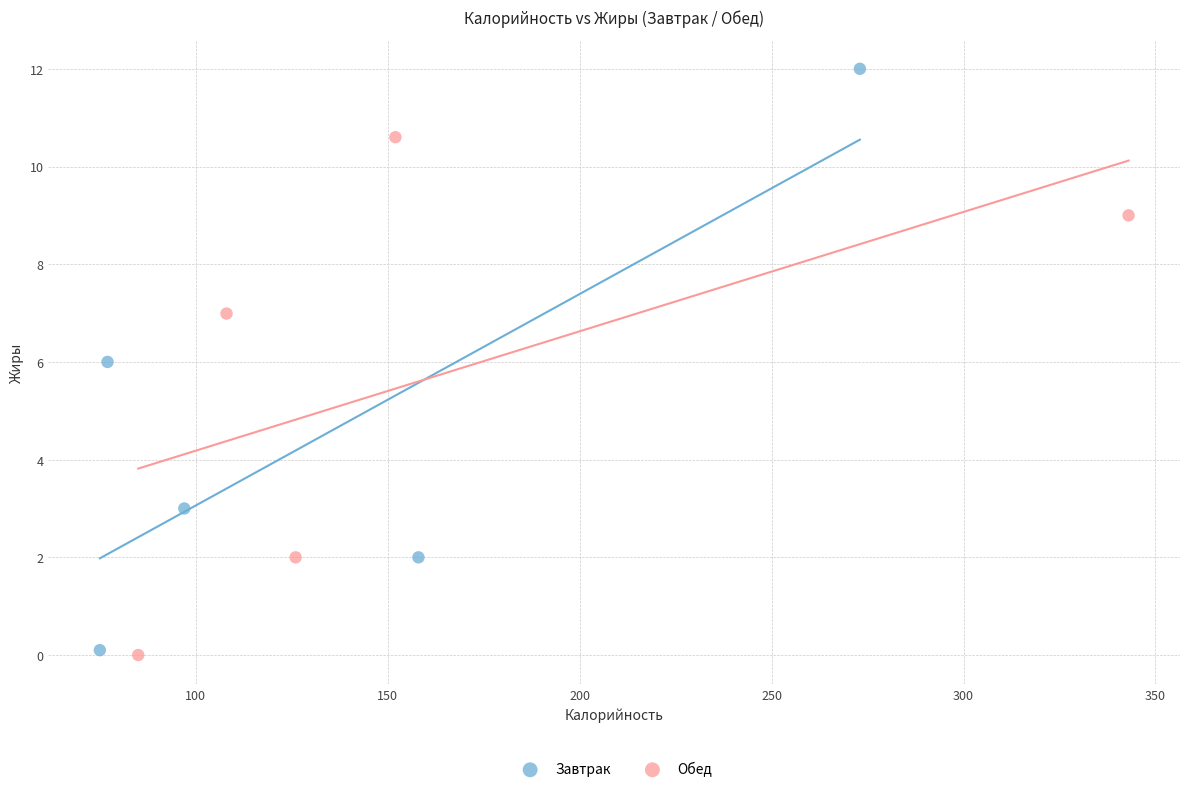

Which series reaches the maximum Y coordinate?

Завтрак